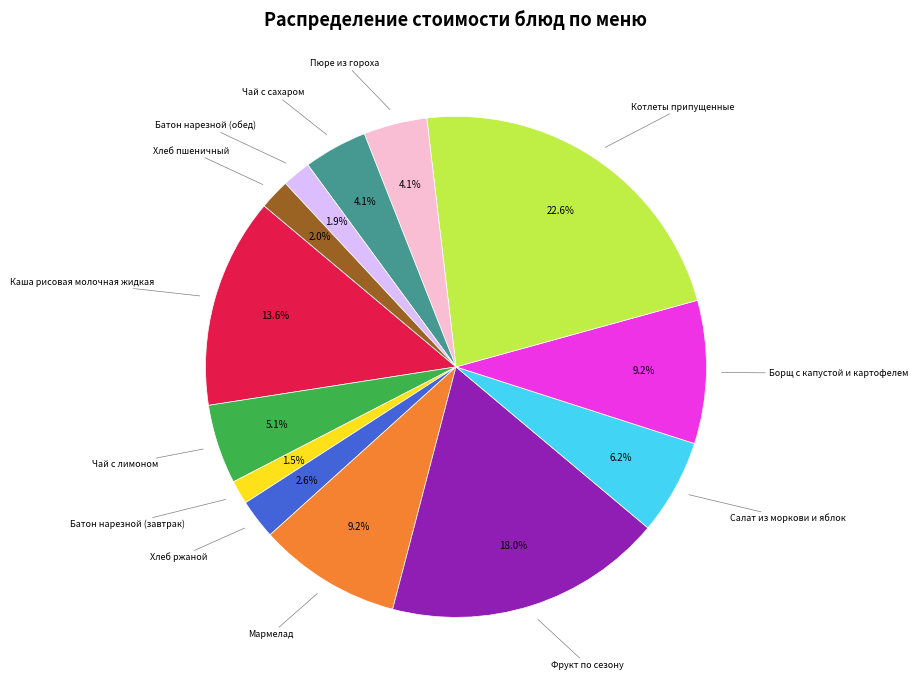

Does any single category account for the majority?

No